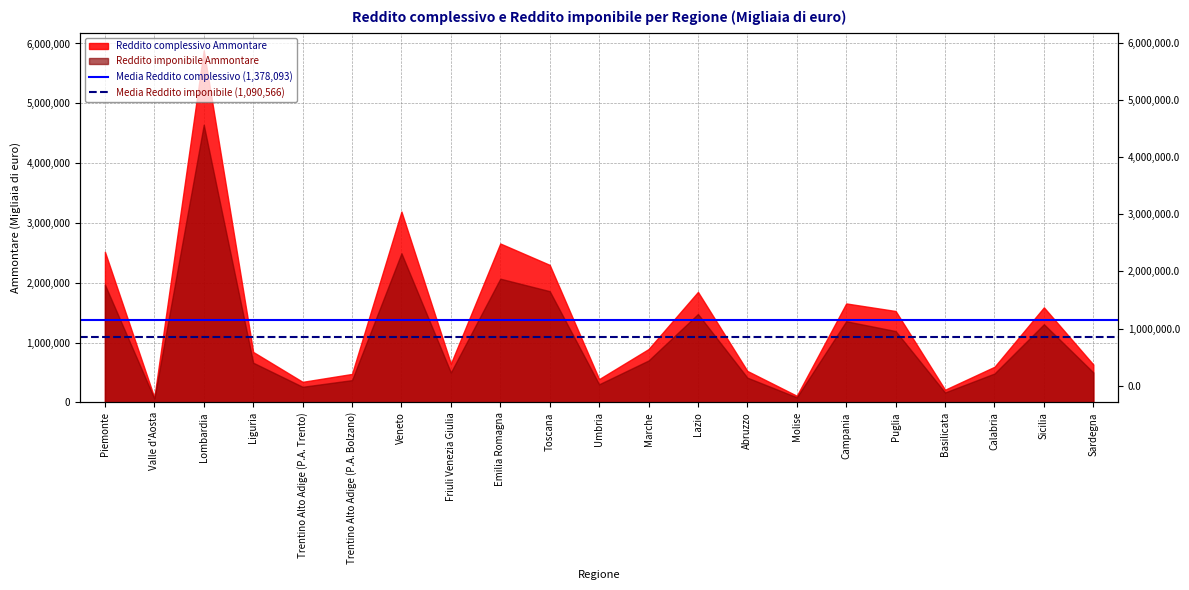

How many lines are shown in the chart?

2